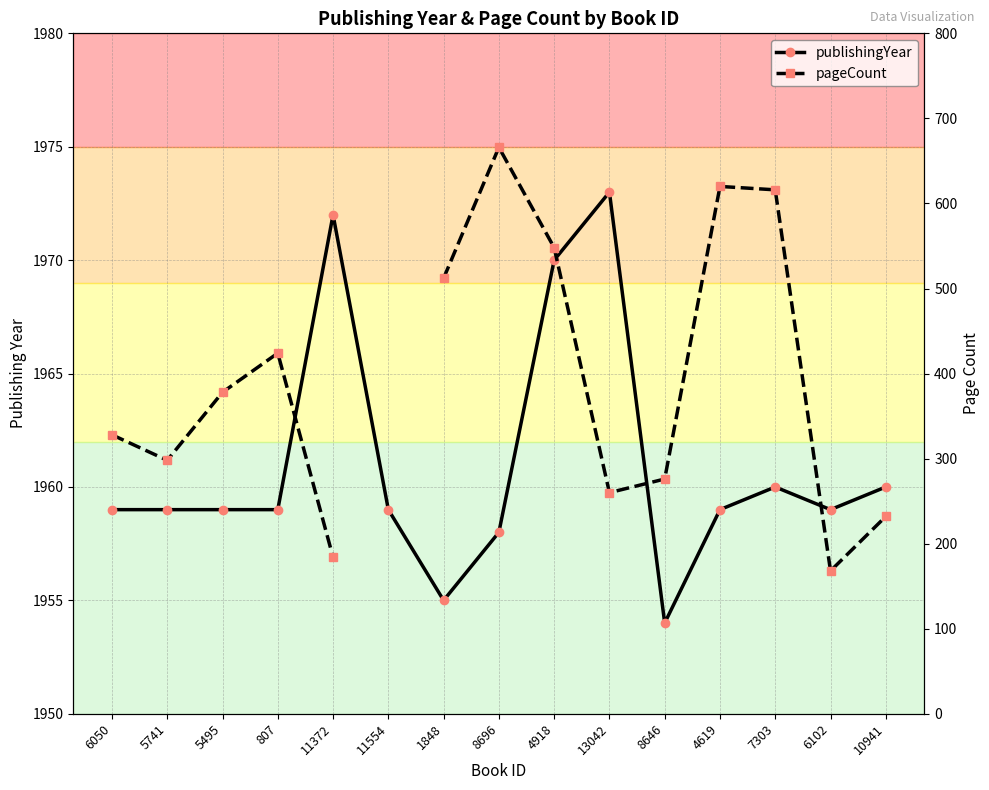

What value does the publishingYear series have at 8696?

1958.0